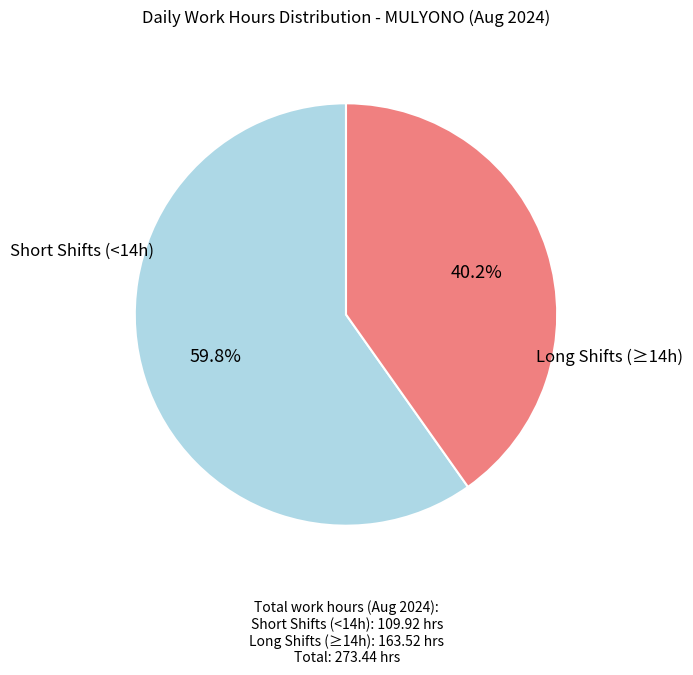

How many slices are in this pie chart?

2